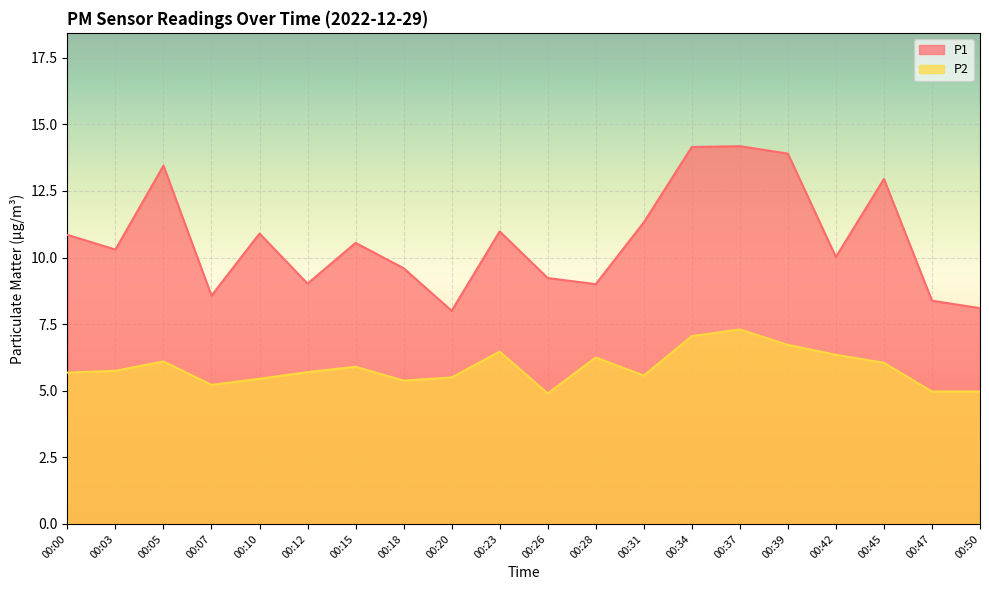

How many lines are shown in the chart?

2